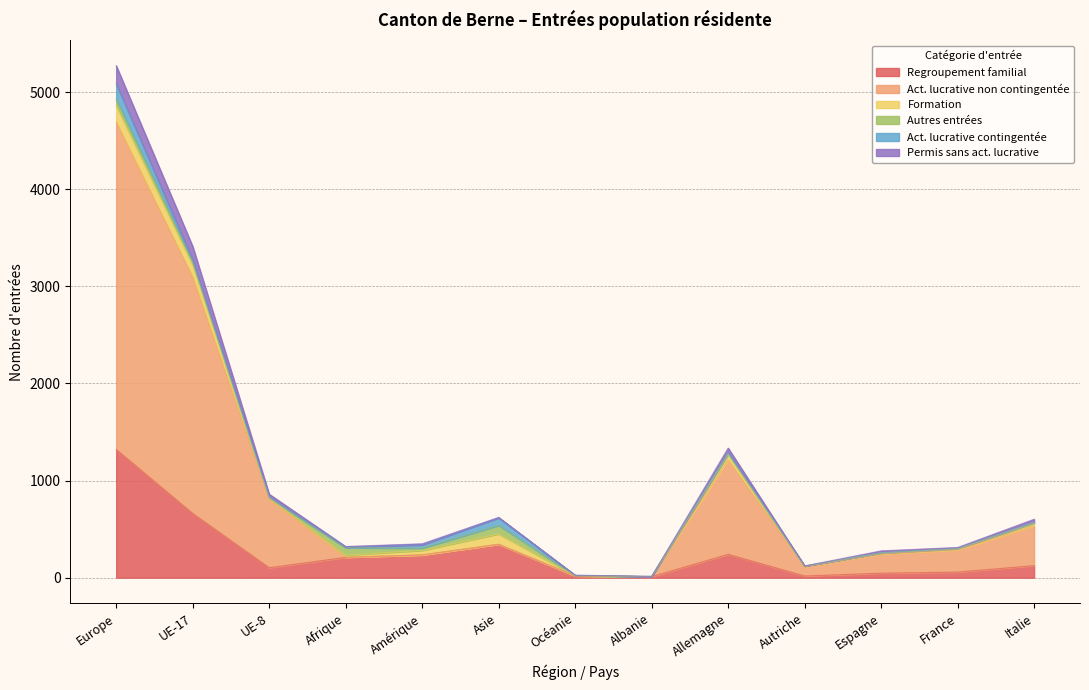

True or false: Permis sans act. lucrative and Act. lucrative non contingentée intersect in this chart.

False